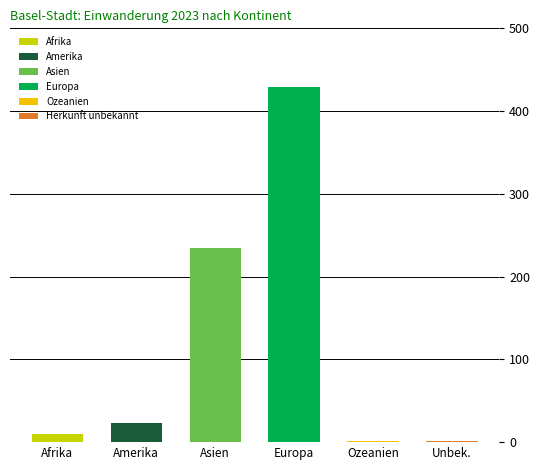

Is it true that Musiker/Kuenstler equals -1 at Afrika?

False